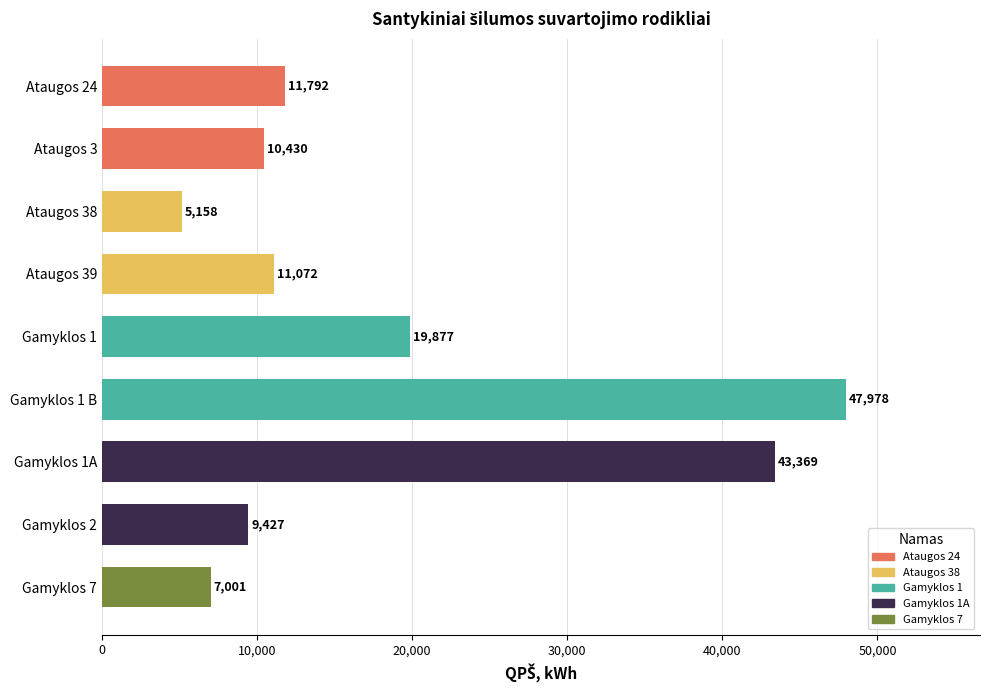

What is the average value?

18456